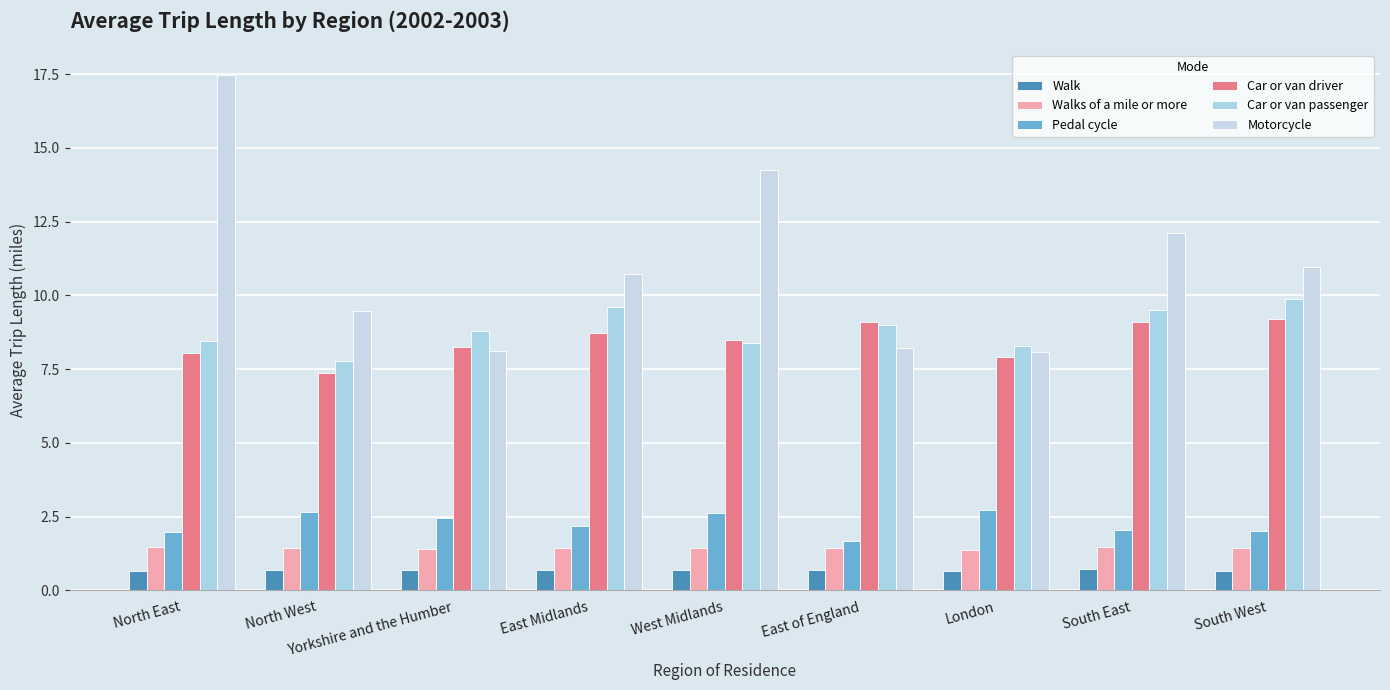

List the labels in order of Motorcycle value, largest first.

North East, West Midlands, South East, South West, East Midlands, North West, East of England, Yorkshire and the Humber, London